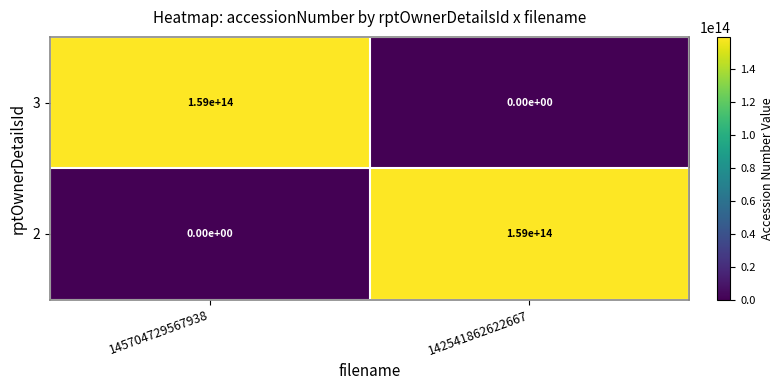

True or false: 2 has a value of 159000000000000 at 142541862622667.

True